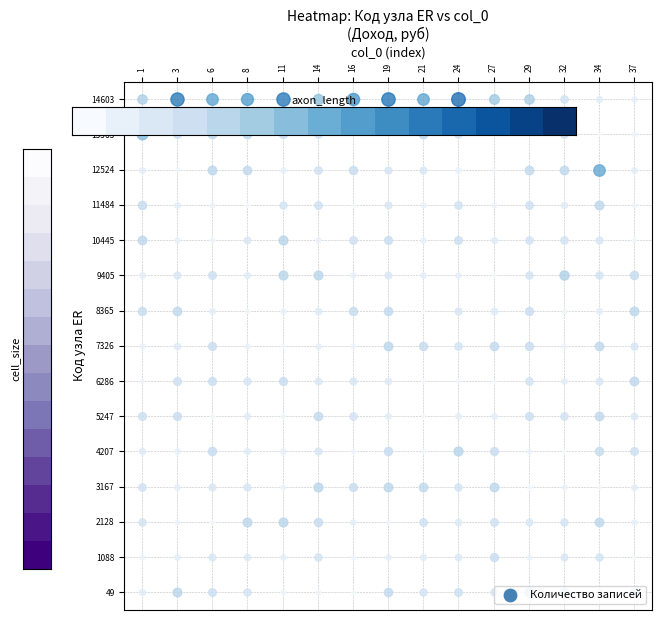

Which label corresponds to the smallest value in the chart?

1